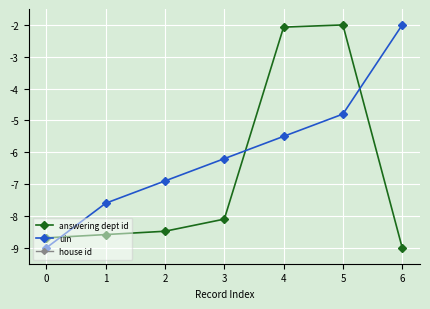

Reading left to right, extract all data points from this chart.

answering dept id: 0=-8.7	1=-8.6	2=-8.5	3=-8.1	4=-2.1	5=-2.0	6=-9.0
uin: 0=-9.0	1=-7.6	2=-6.9	3=-6.2	4=-5.5	5=-4.8	6=-2.0
house id: 0=0.0	1=0.0	2=0.0	3=0.0	4=0.0	5=0.0	6=0.0